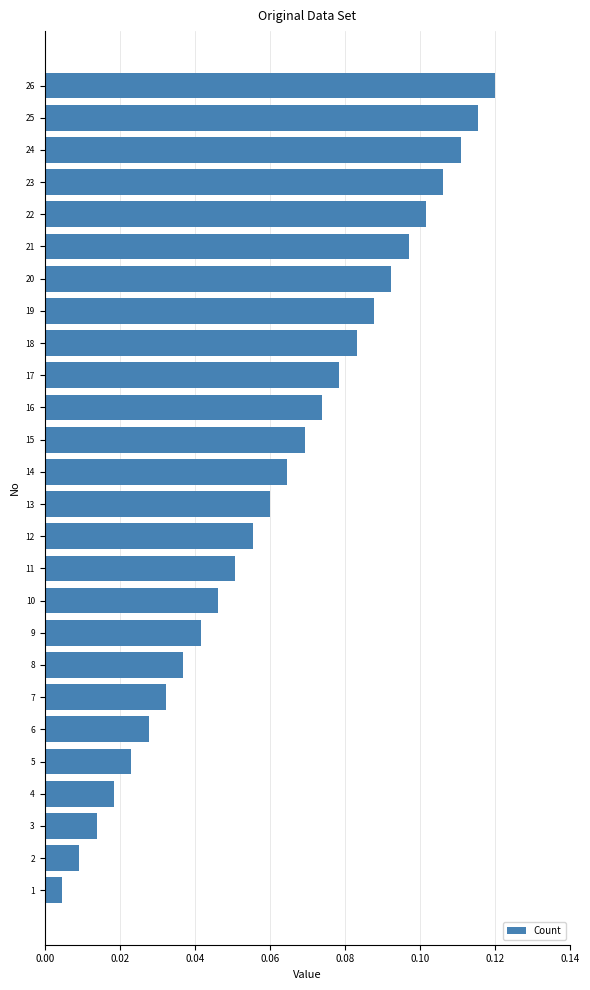

What is the sum of all values?

1.6